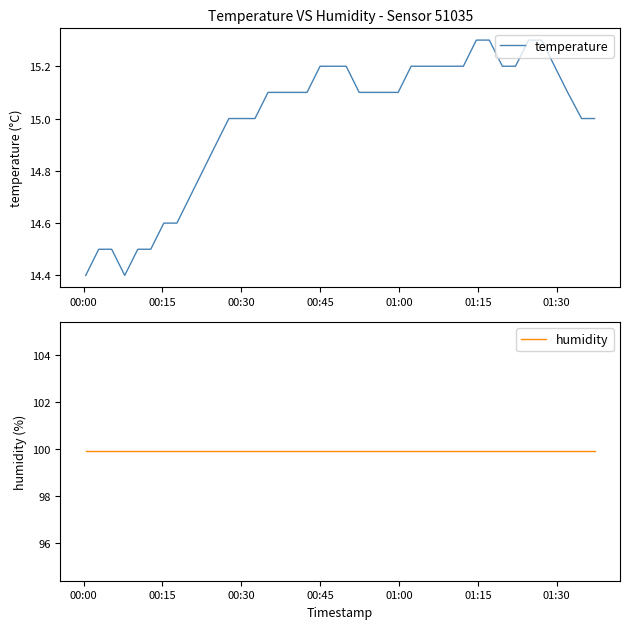

At how many categories does at least one series exceed 25?

40